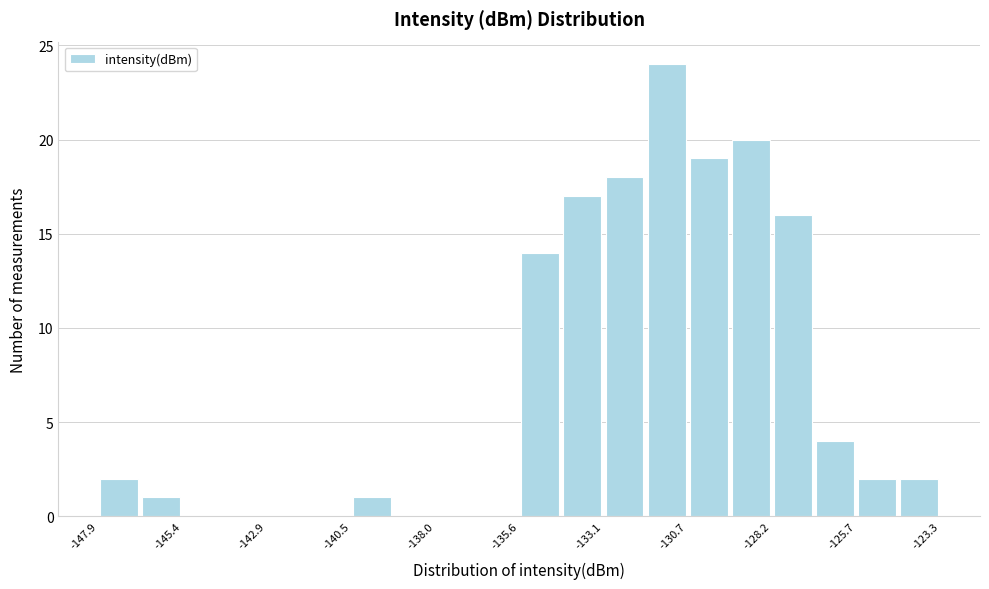

Around what value on the x-axis is the tallest bar? Give the approximate position of its centre, as read against the axis.

-131.5